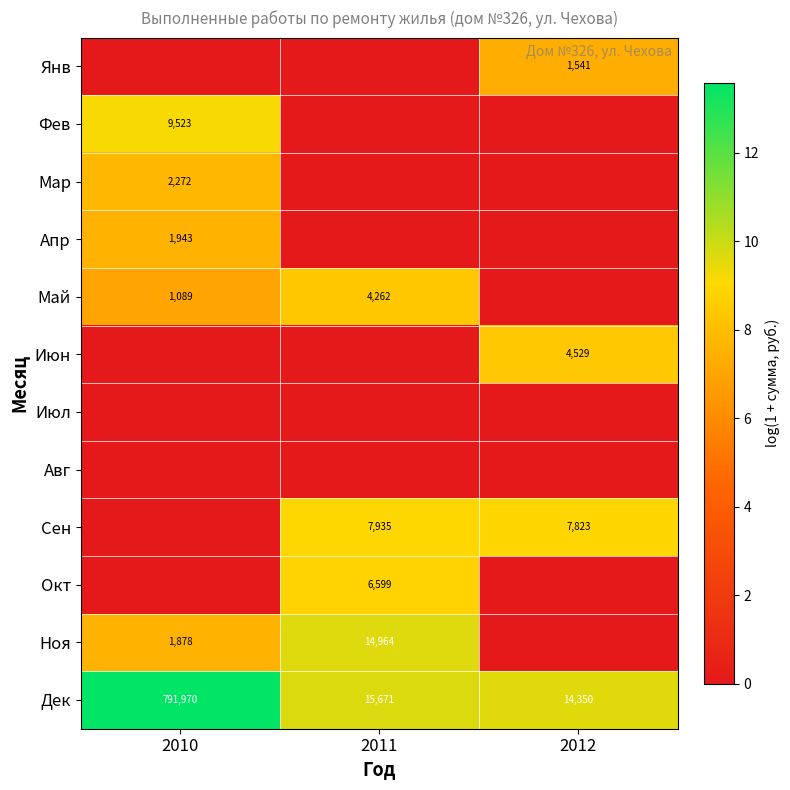

The value of Ноя at 2010 is 1878. True or false?

True